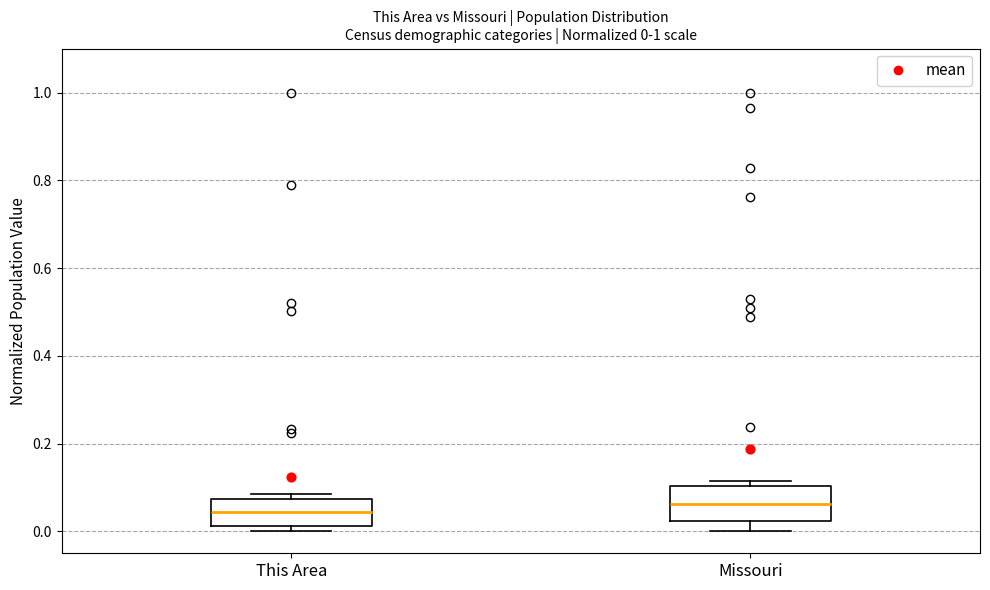

Which box is the tallest, from its lower edge to its upper edge?

Missouri